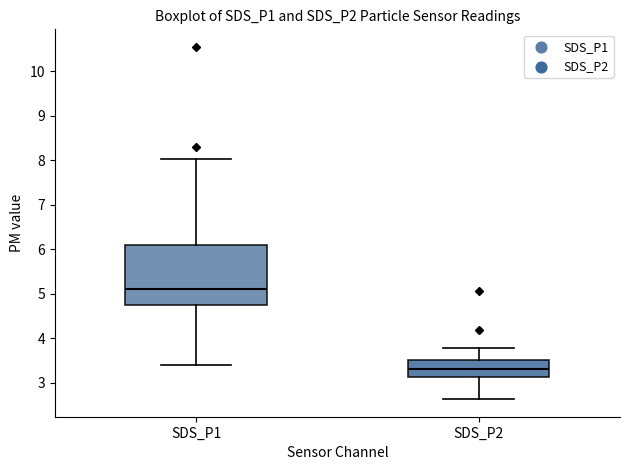

Where does the median line of the box for SDS_P2 sit on the y-axis? The values are not printed on the chart, so give them approximately, as read against the axis.

3.3